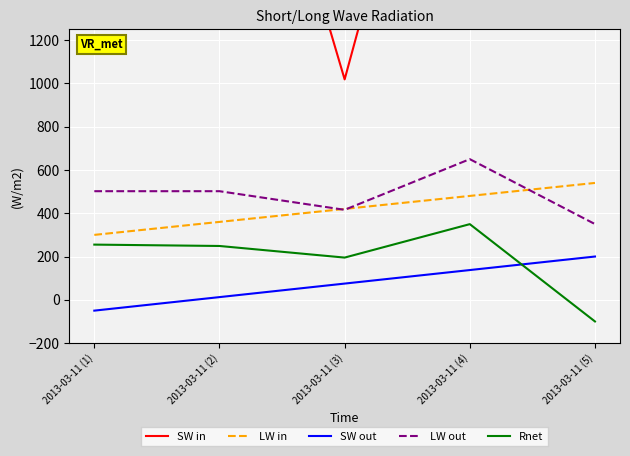

True or false: SW in and LW out cross at least once.

False